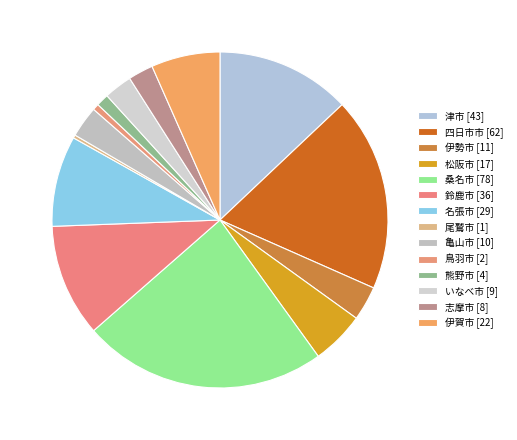

Combined, do 松阪市 and 尾鷲市 account for over 50%?

No